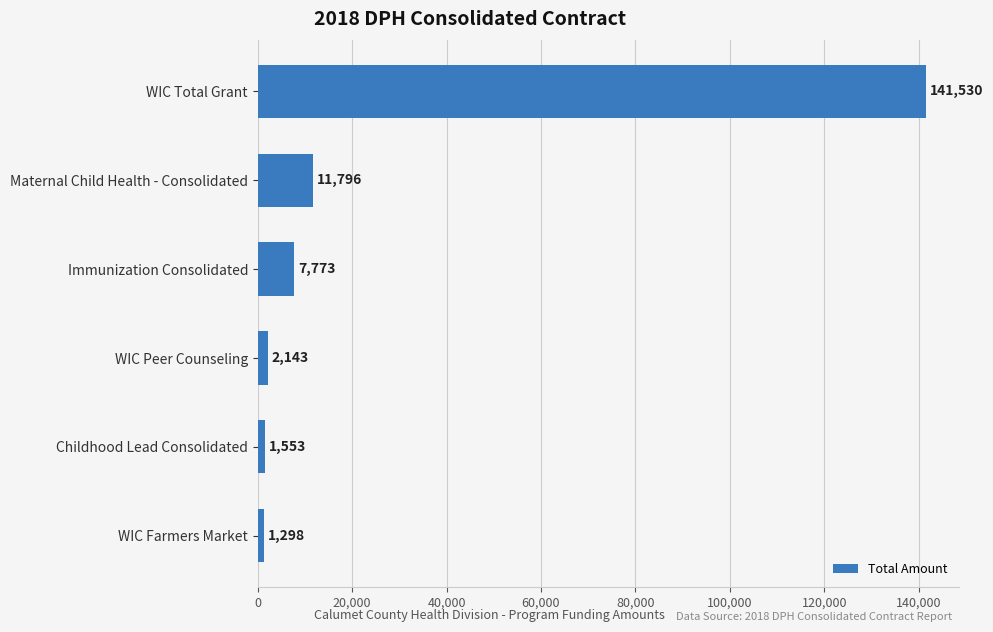

Are the bars grouped side by side (vs. stacked)?

No